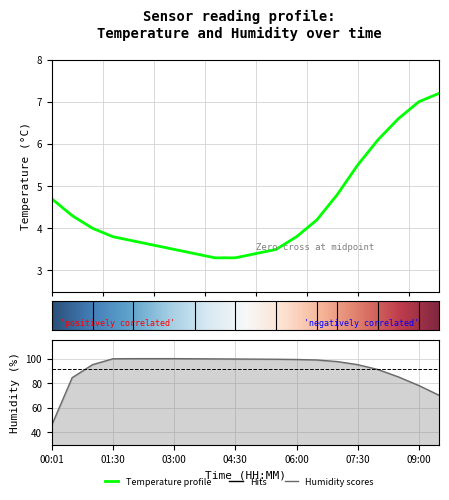

What is the label of the 17th point from the left?

08:00